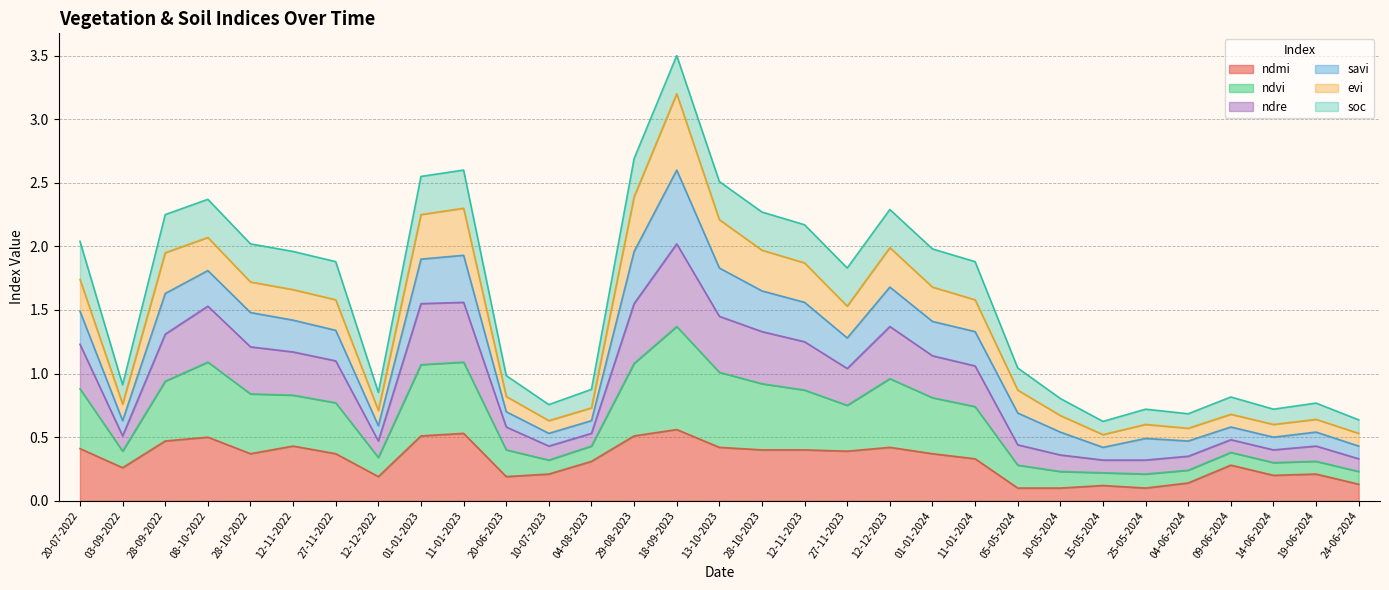

True or false: ndre and ndvi intersect in this chart.

False